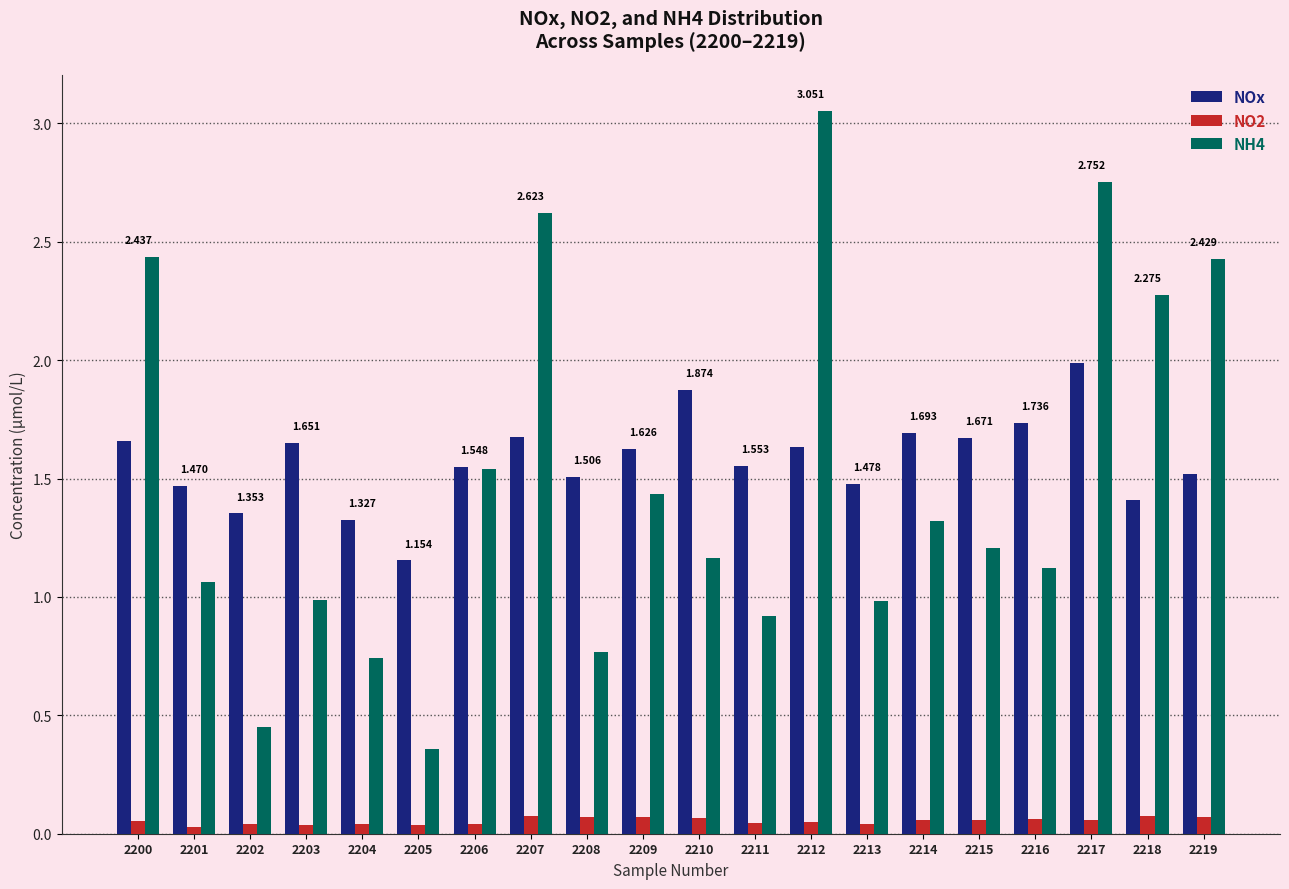

Is the value of NH4 at 2203 greater than the value of NOx at 2215?

No